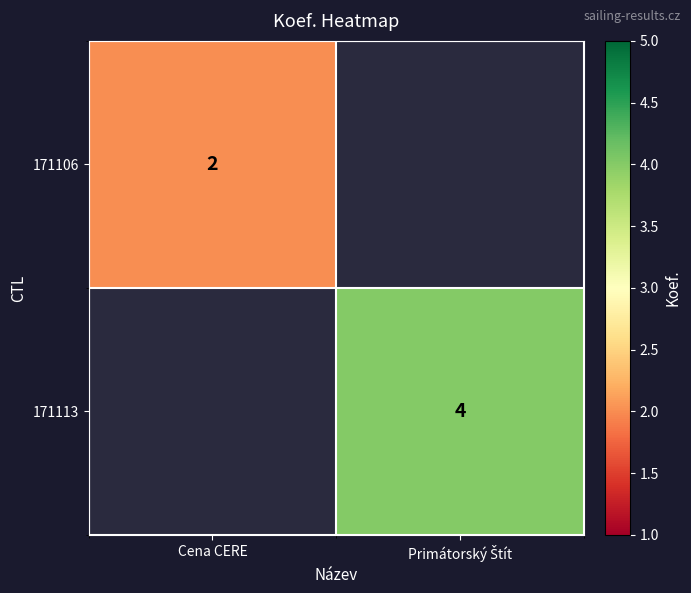

The value of 171106 at Cena CERE is 2. True or false?

True